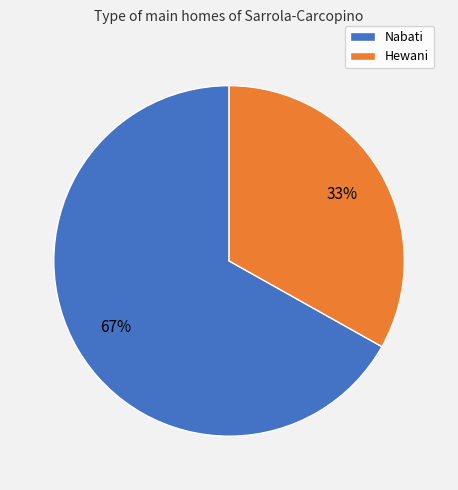

Is there a majority slice in this chart?

Yes